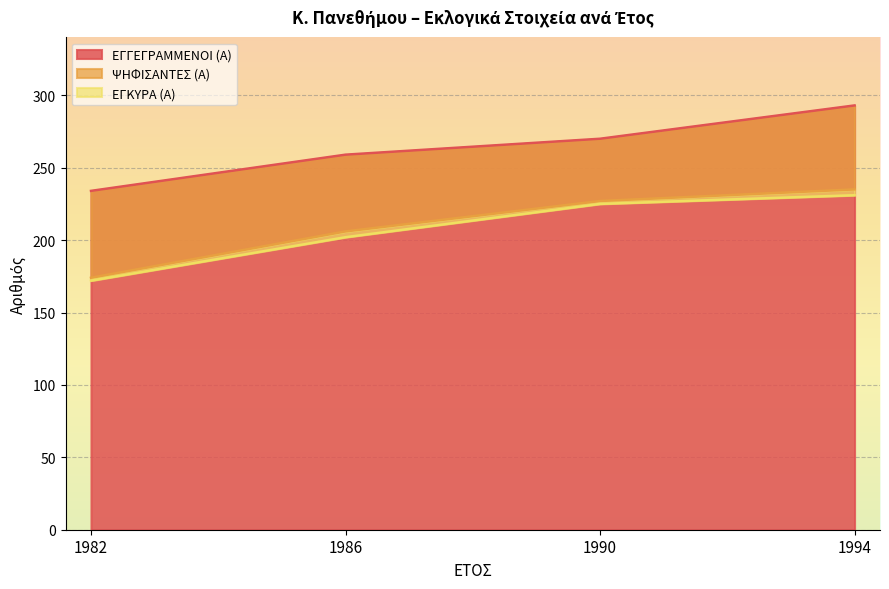

What is the value of the ΕΓΚΥΡΑ (Α) point at the 2nd from the left?

202